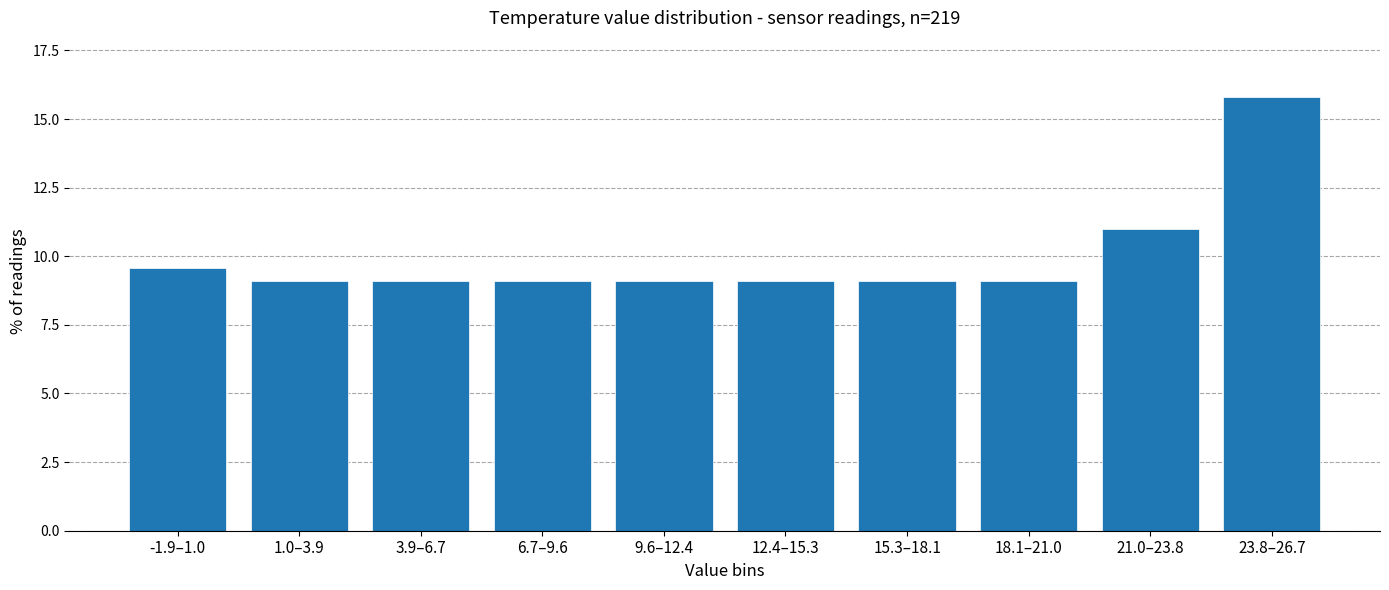

Reading left to right, extract all data points from this chart.

9.6	9.1	9.1	9.1	9.1	9.1	9.1	9.1	11.0	15.8